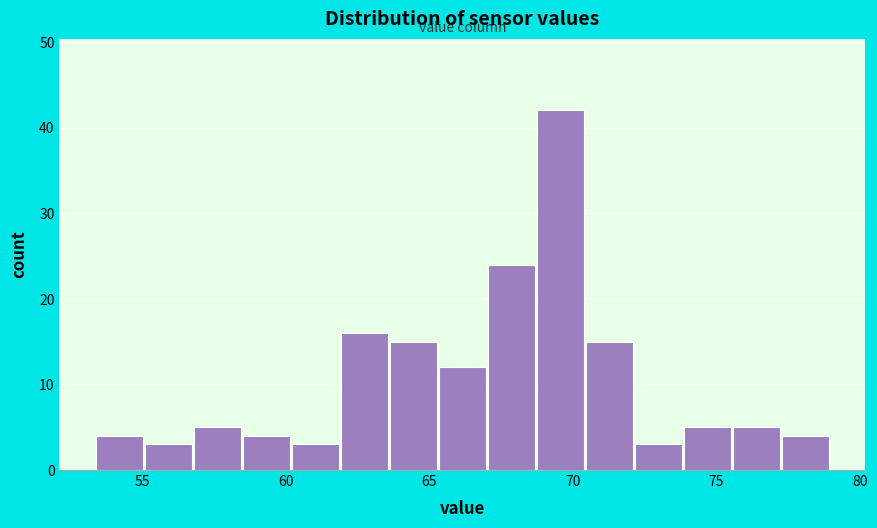

Read against the x-axis, roughly where is the centre of the tallest bar?

69.5